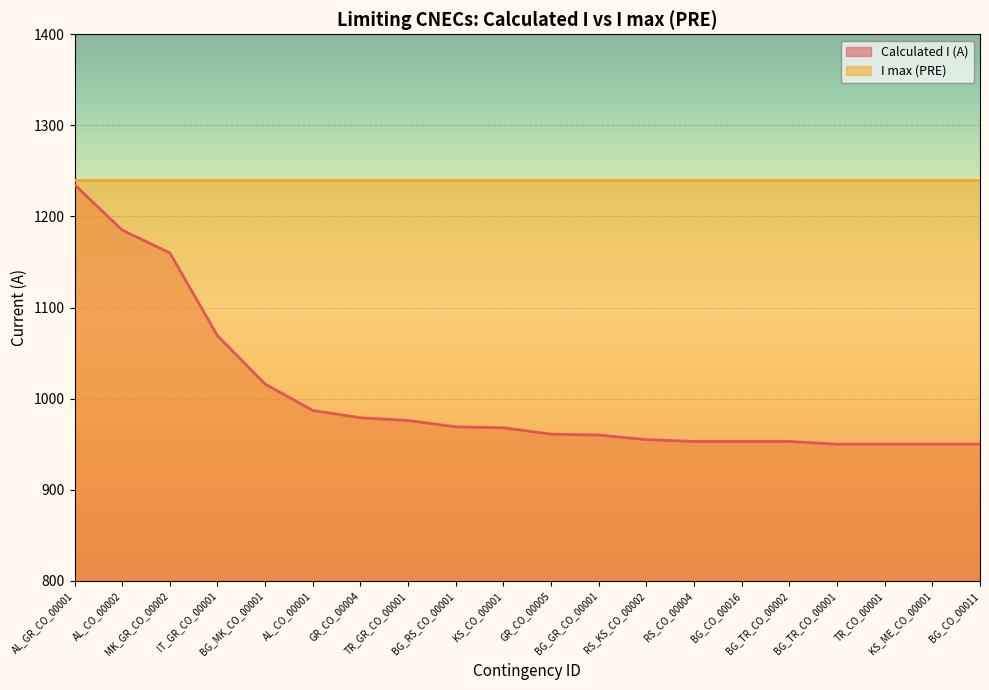

Rank the categories by value from highest to lowest.

AL_GR_CO_00001, AL_CO_00002, MK_GR_CO_00002, IT_GR_CO_00001, BG_MK_CO_00001, AL_CO_00001, GR_CO_00004, TR_GR_CO_00001, BG_RS_CO_00001, KS_CO_00001, GR_CO_00005, BG_GR_CO_00001, RS_KS_CO_00002, RS_CO_00004, BG_CO_00016, BG_TR_CO_00002, BG_TR_CO_00001, TR_CO_00001, KS_ME_CO_00001, BG_CO_00011